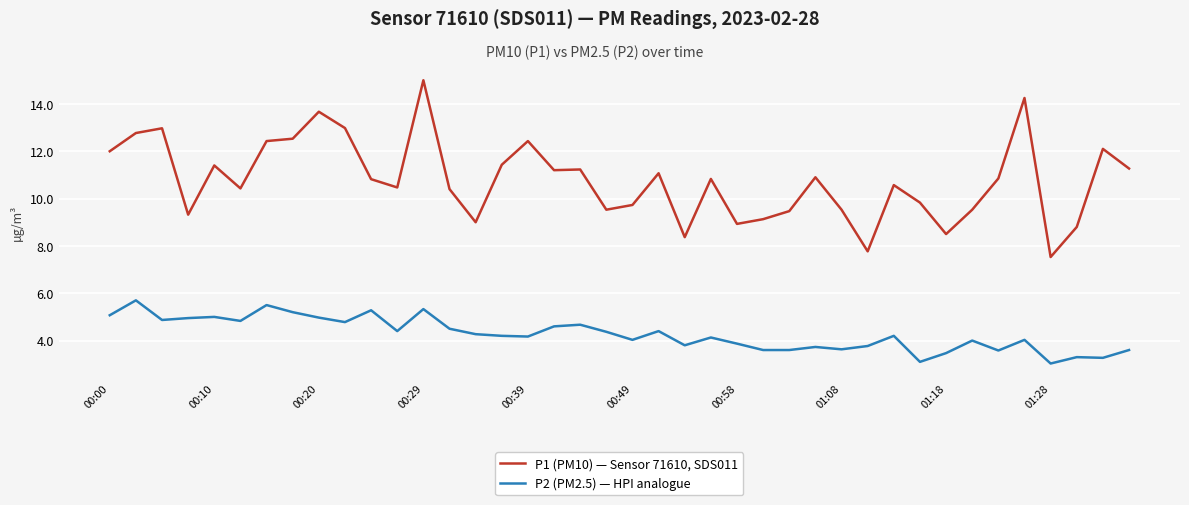

Which series has the largest range (max minus min)?

P1 (PM10) — Sensor 71610, SDS011